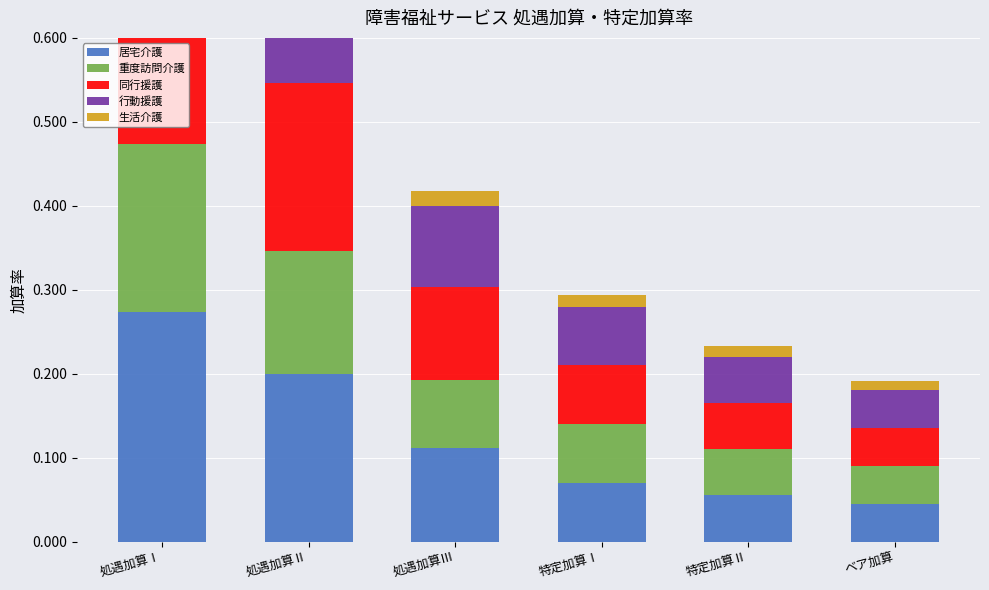

What is the value of the 同行援護 bar at the 2nd from the left?

0.2